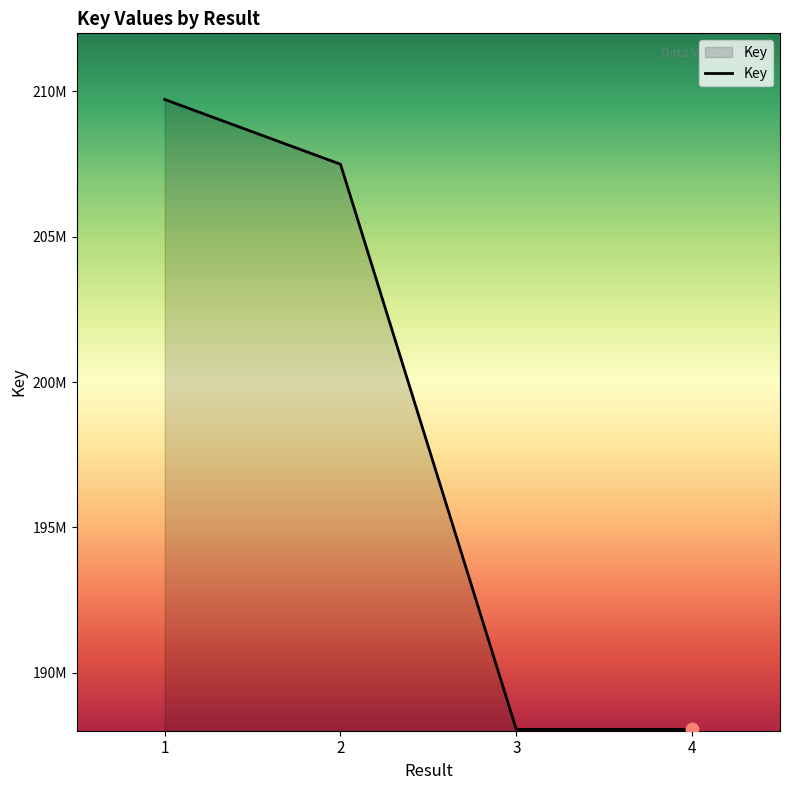

Is this an area chart (filled region under the line)?

Yes